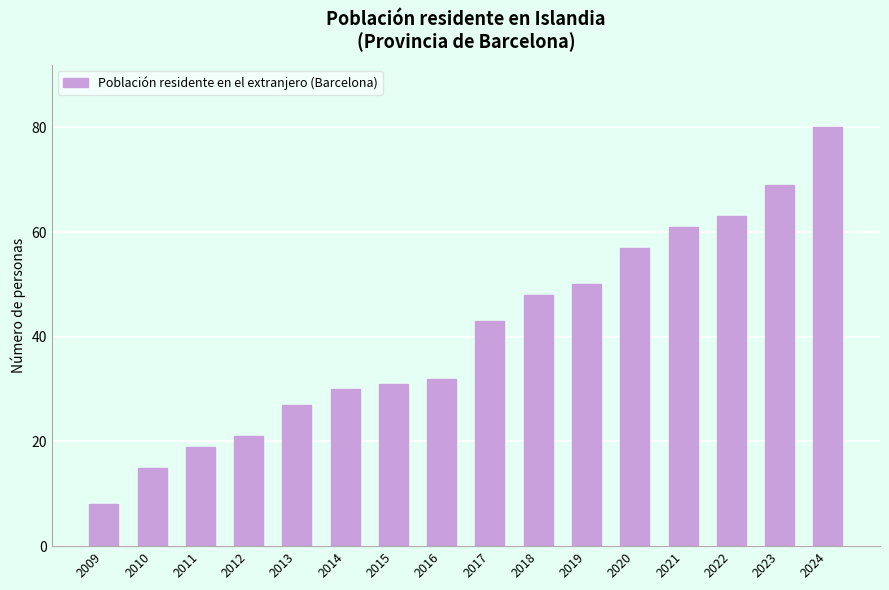

Reading left to right, what are all the values shown in this chart?

2009=8	2010=15	2011=19	2012=21	2013=27	2014=30	2015=31	2016=32	2017=43	2018=48	2019=50	2020=57	2021=61	2022=63	2023=69	2024=80